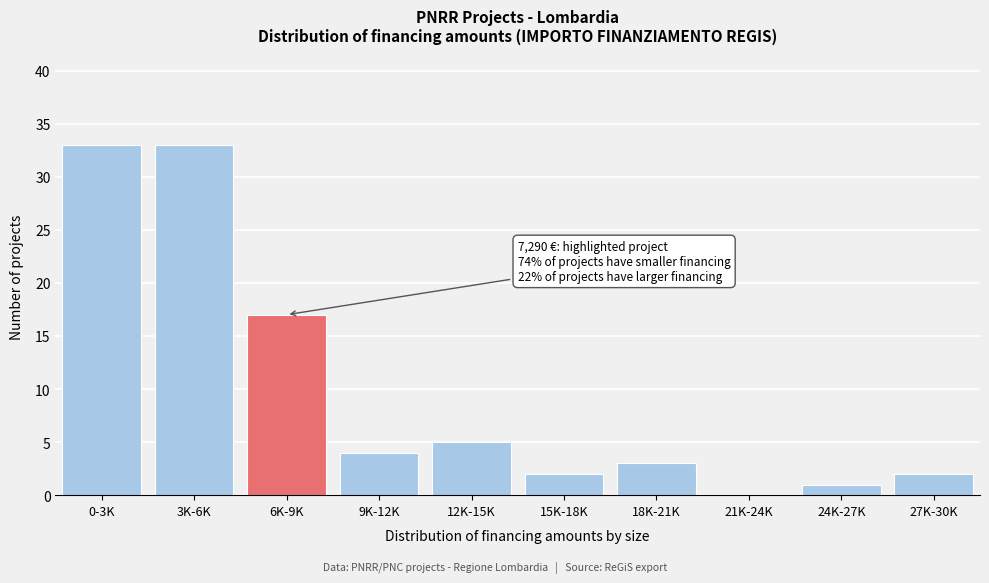

Reading left to right, list all the values displayed in this chart.

0-3K=33	3K-6K=33	6K-9K=17	9K-12K=4	12K-15K=5	15K-18K=2	18K-21K=3	21K-24K=0	24K-27K=1	27K-30K=2